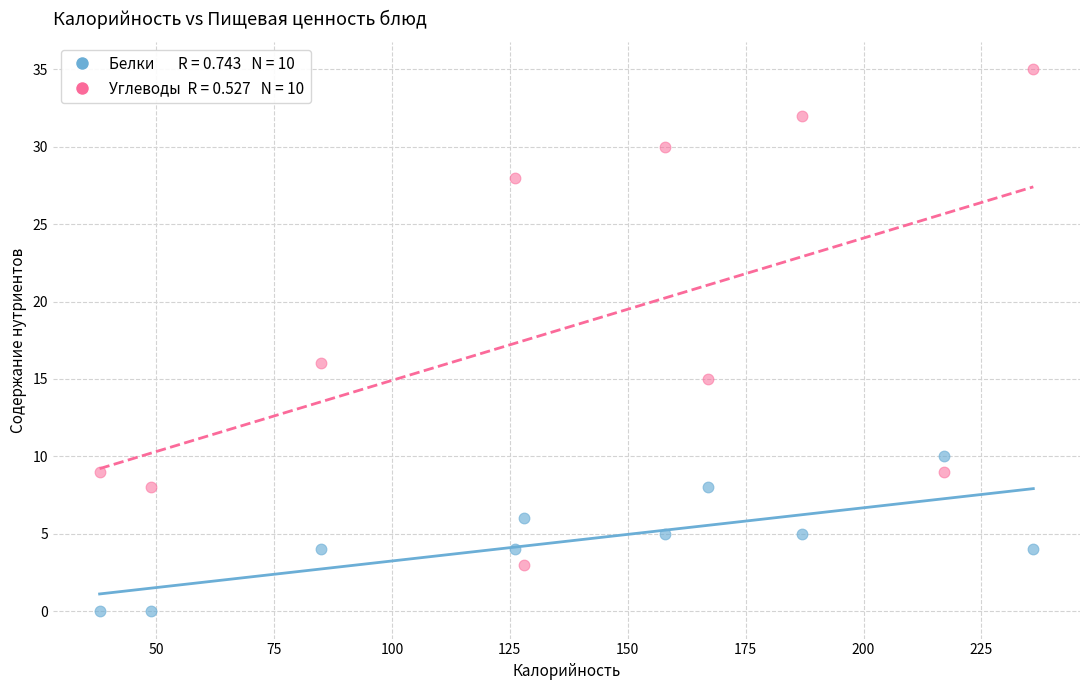

Across all data points, what is the range of X values (max minus min)?

198